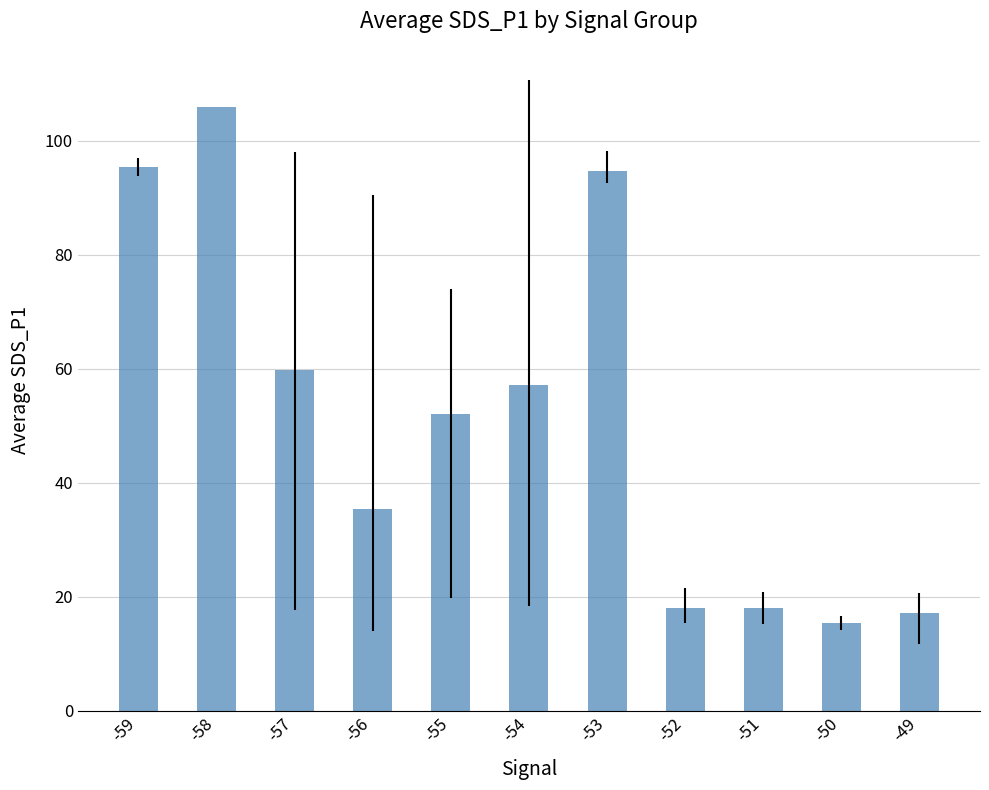

Which label corresponds to the largest value in the chart?

-58